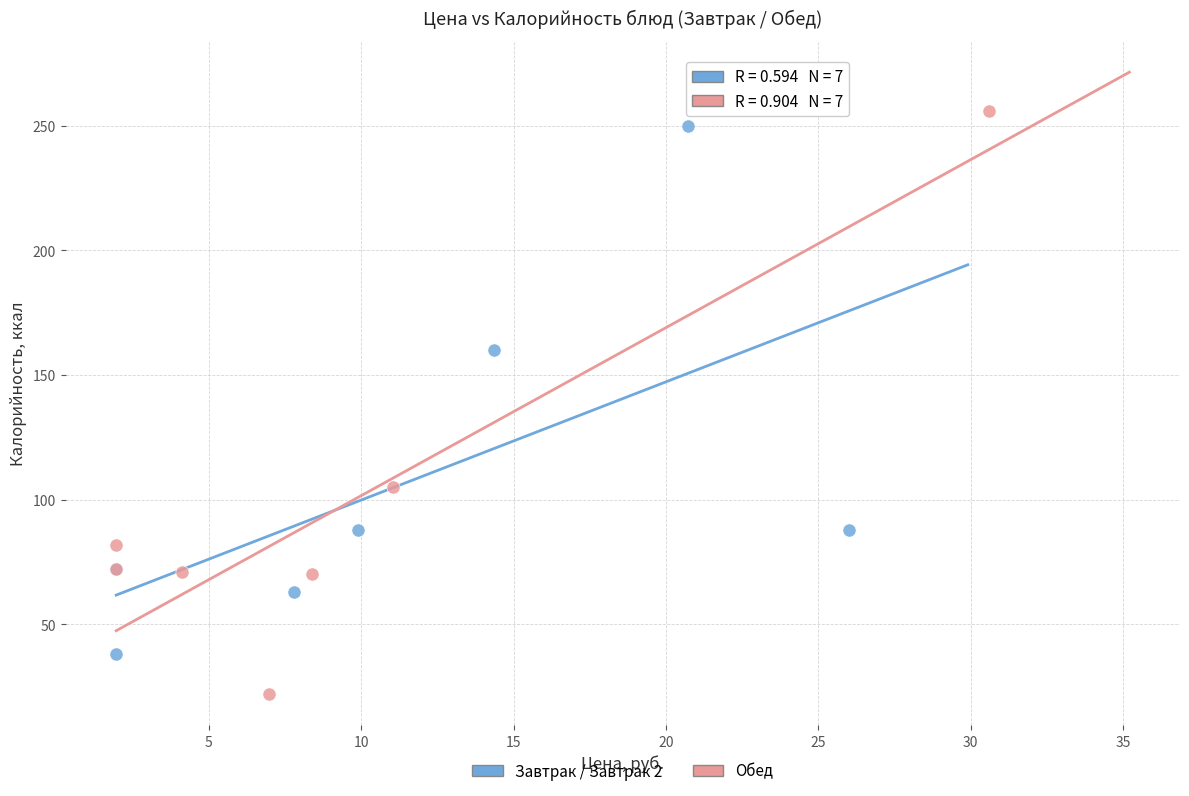

Which series has the largest Y range (max minus min)?

Обед